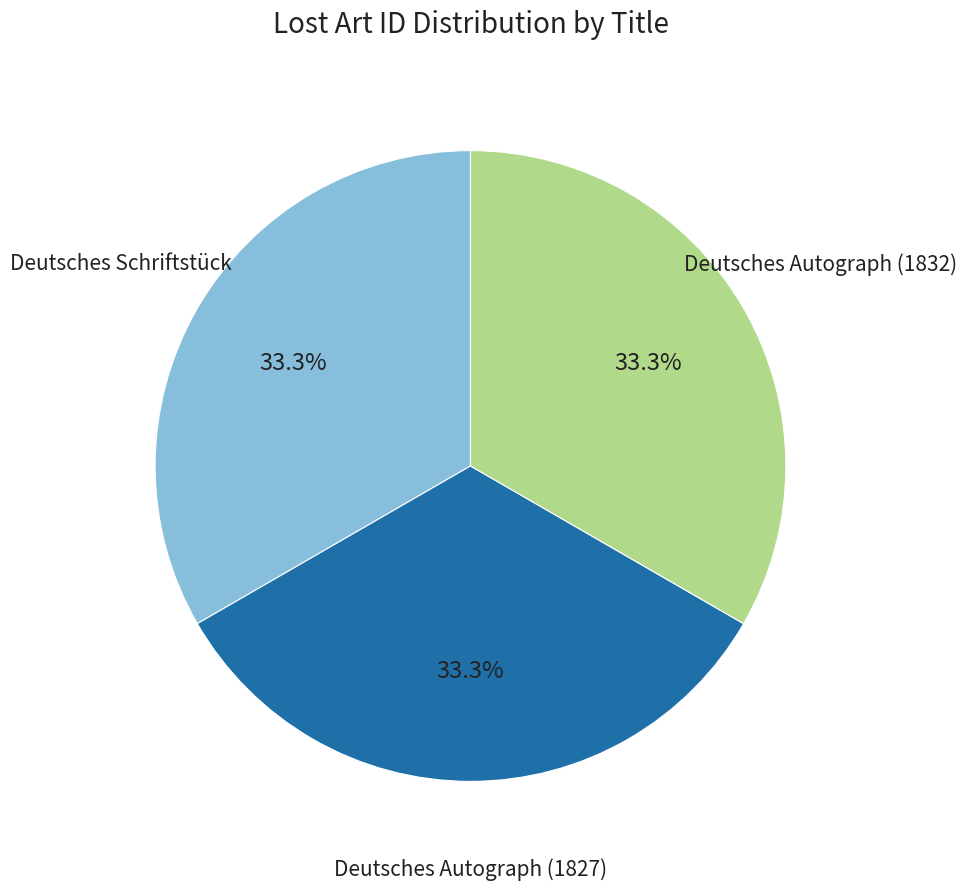

Does any single category account for the majority?

No